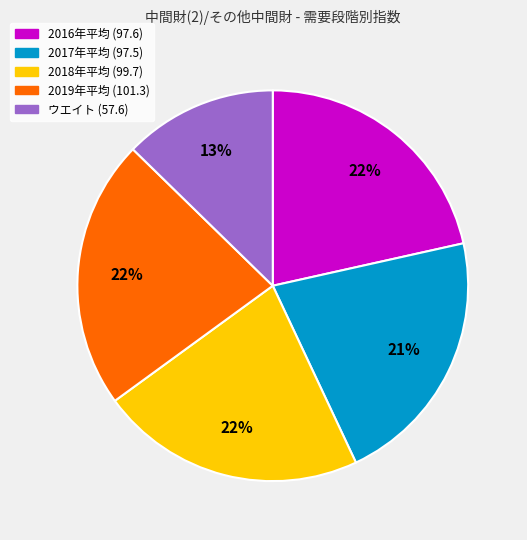

Is there any slice that represents more than half of the pie?

No